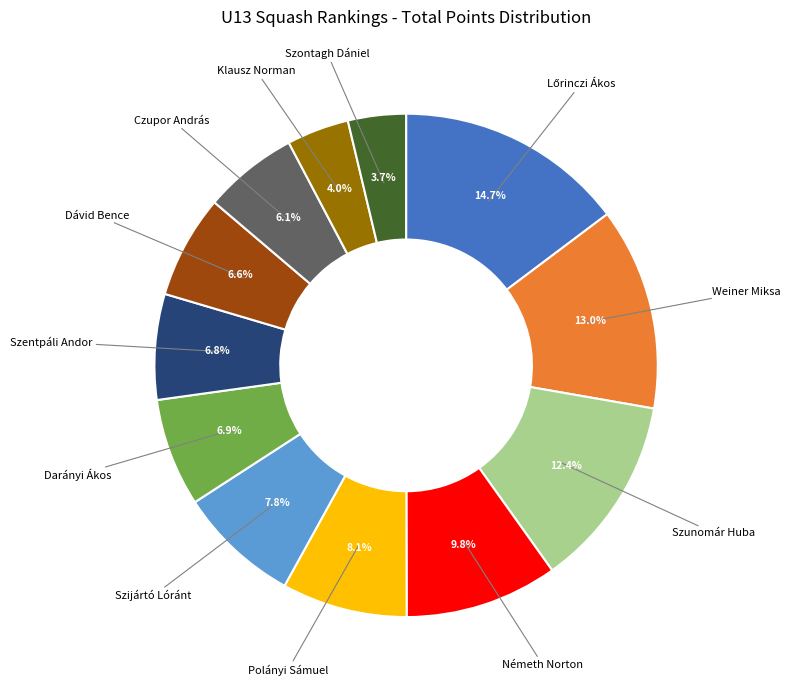

Count the number of slices in the pie.

12